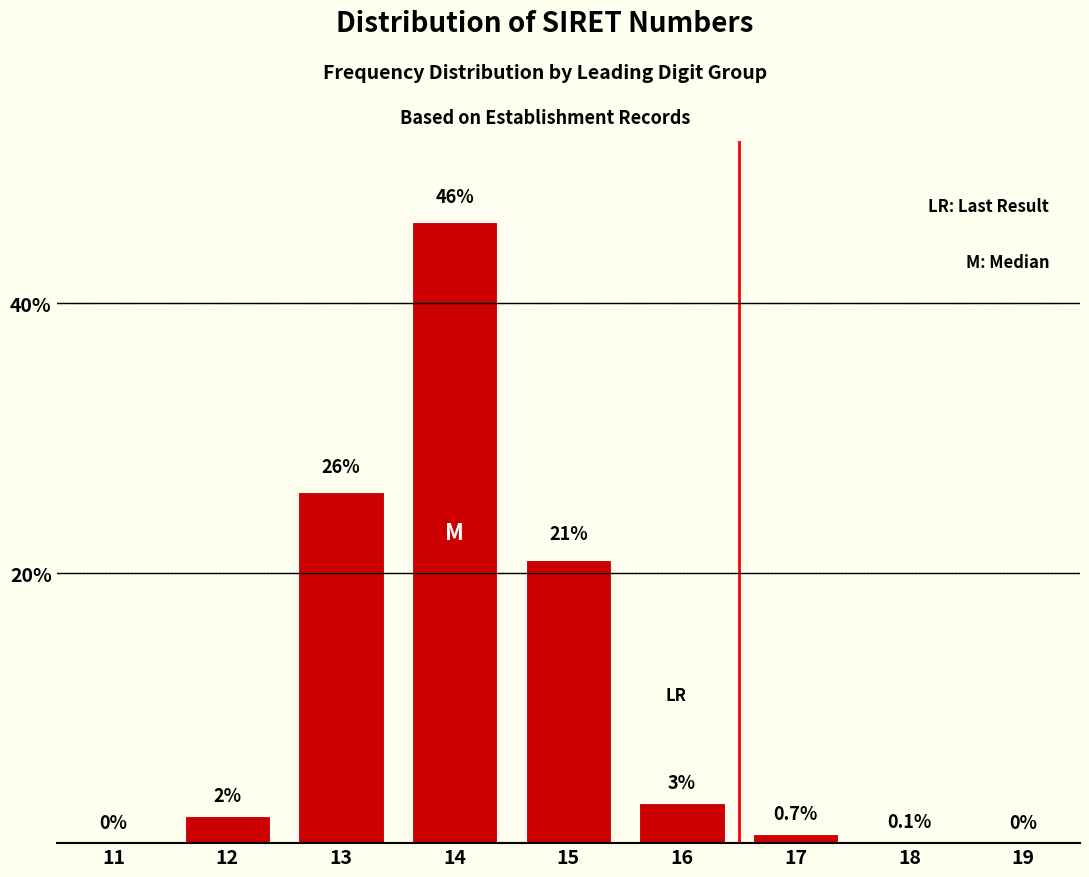

Reading right to left, list all the values displayed in this chart.

19=0.0	18=0.1	17=0.7	16=3.0	15=21.0	14=46.0	13=26.0	12=2.0	11=0.0